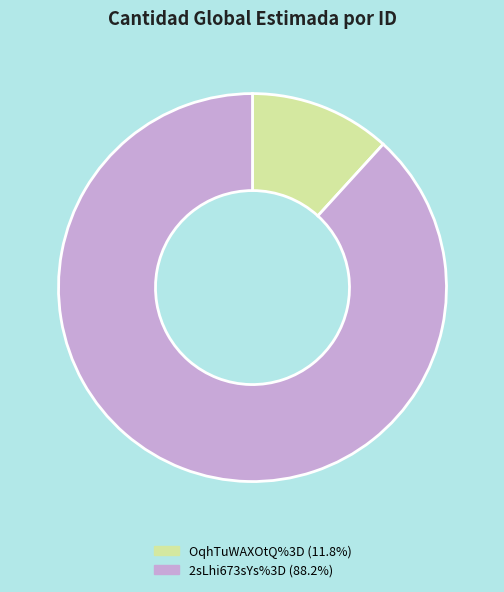

Does OqhTuWAXOtQ%3D account for over 50% of the chart?

No